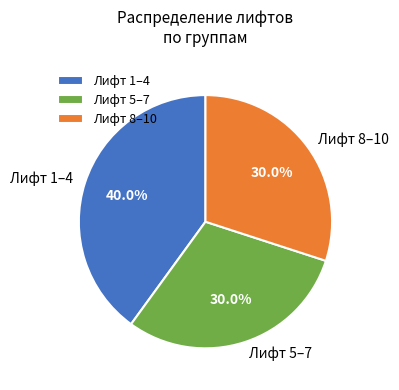

How much of the chart is everything except Лифт 1–4?

60.0%